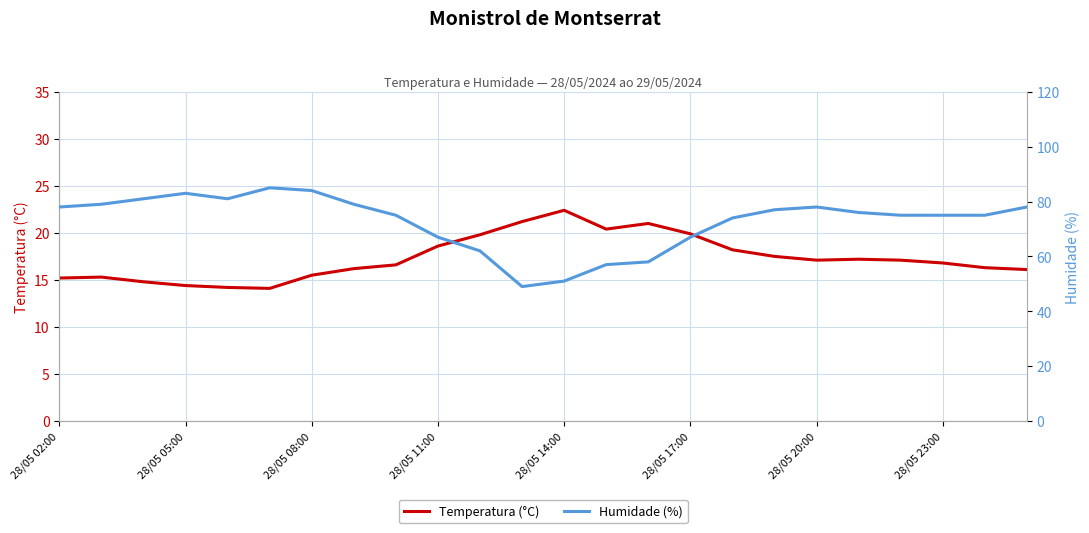

What is the lowest value of the Temperatura (°C) series?

14.1